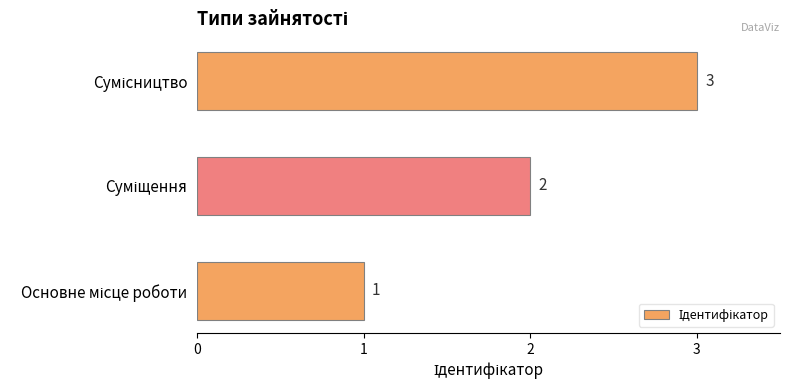

What is the sum of all values?

6